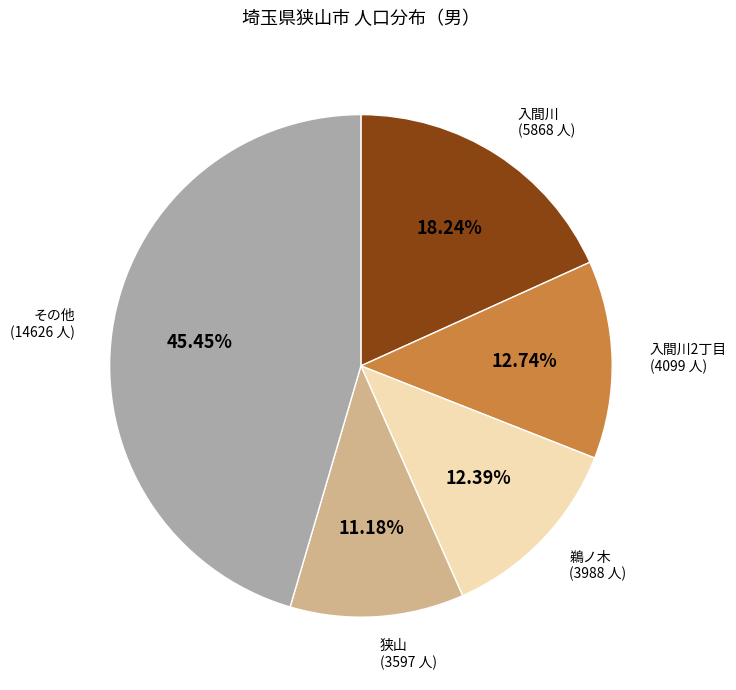

Does any single category account for the majority?

No